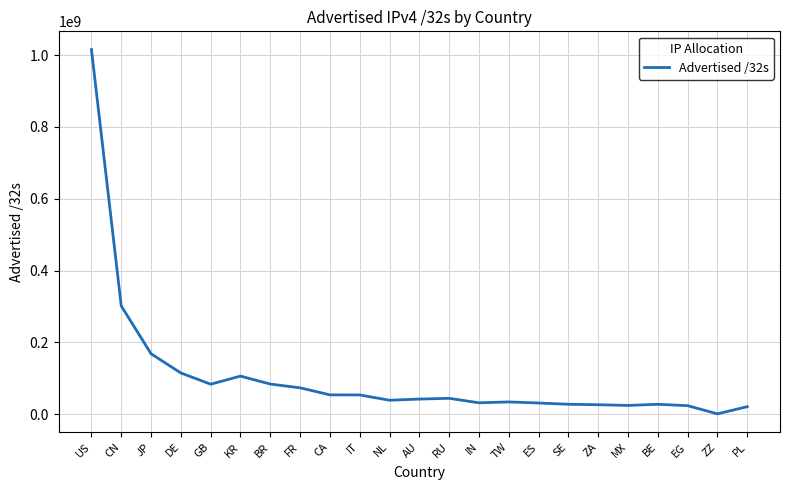

How many lines are shown in the chart?

1